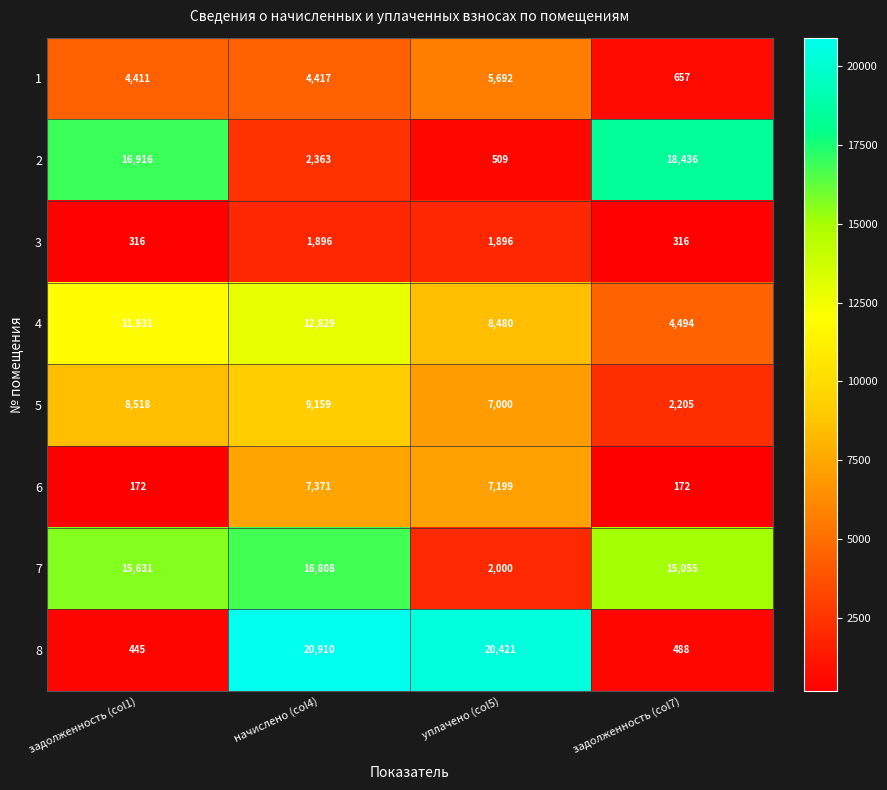

True or false: 2 has a value of 6988 at задолженность (col7).

False